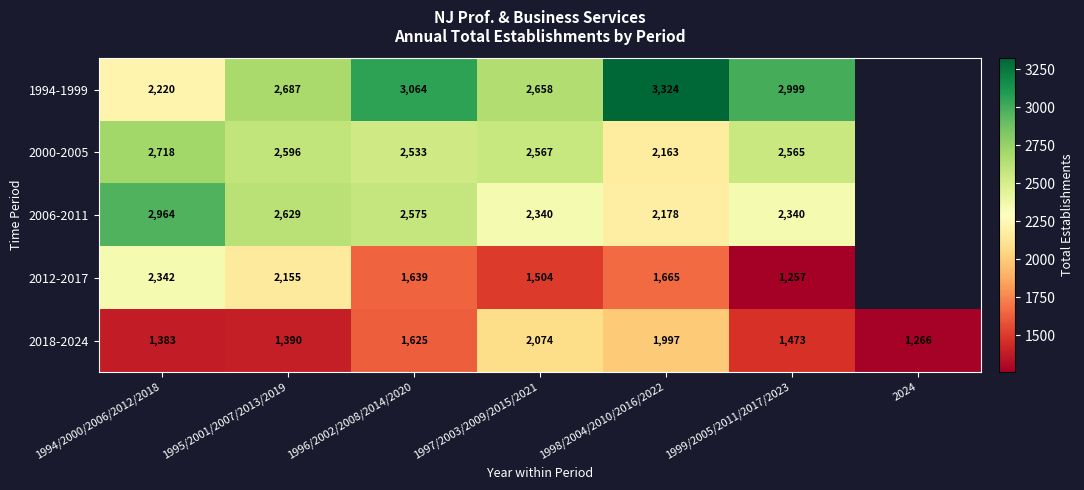

Is it true that 2018-2024 equals 2033 at 1995/2001/2007/2013/2019?

False